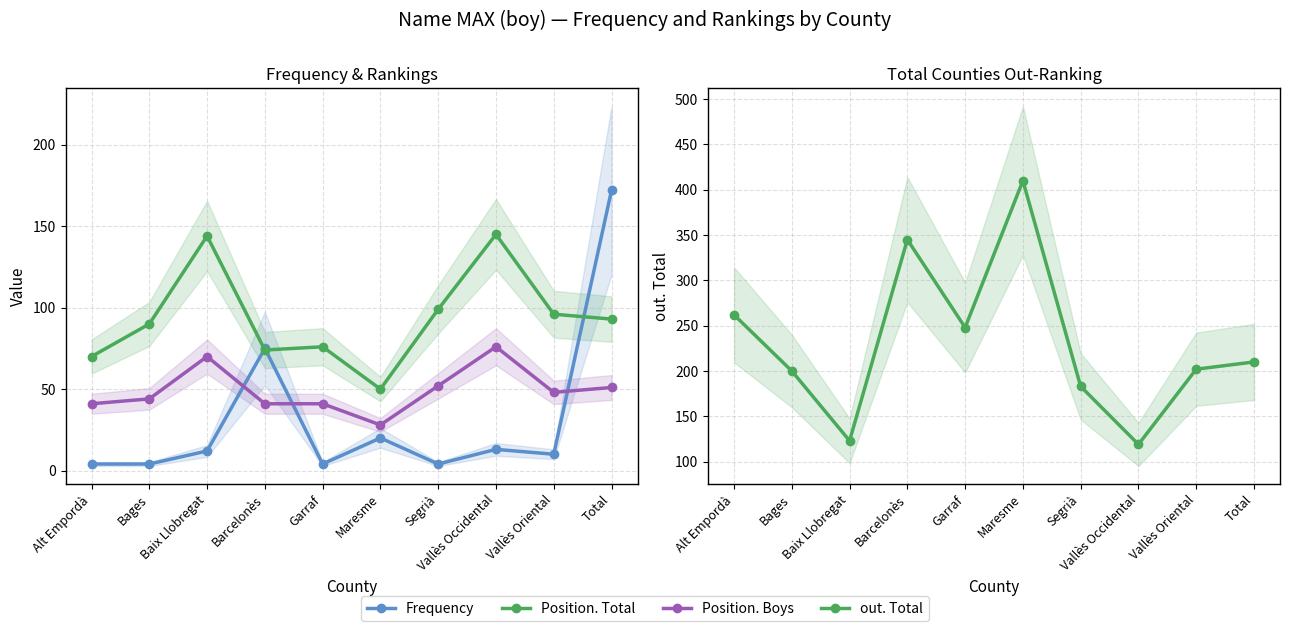

What is the average value of the Position. Boys series?

49